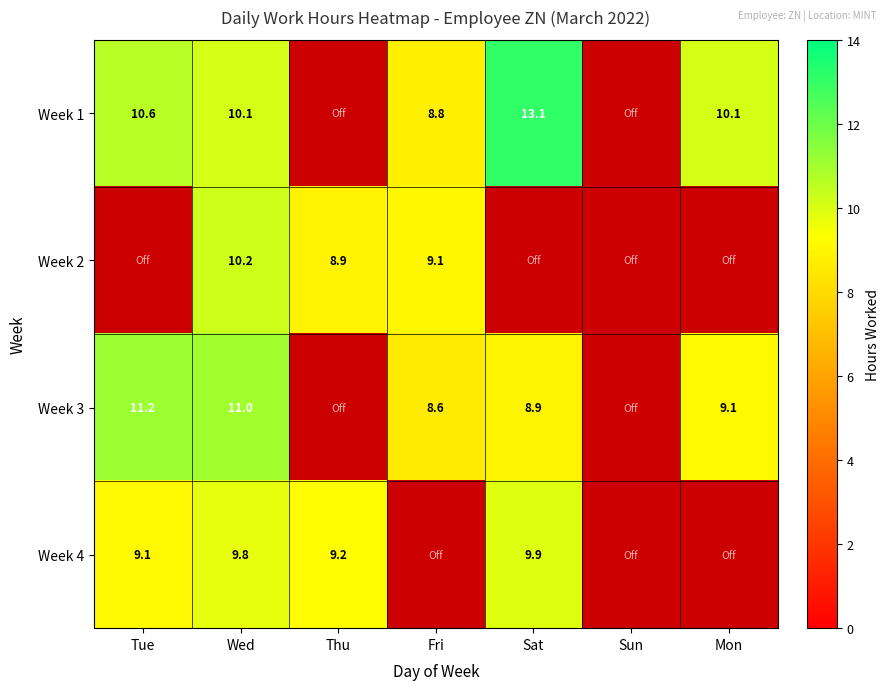

Is the value of Week 3 at Wed greater than the value of Week 2 at Thu?

Yes